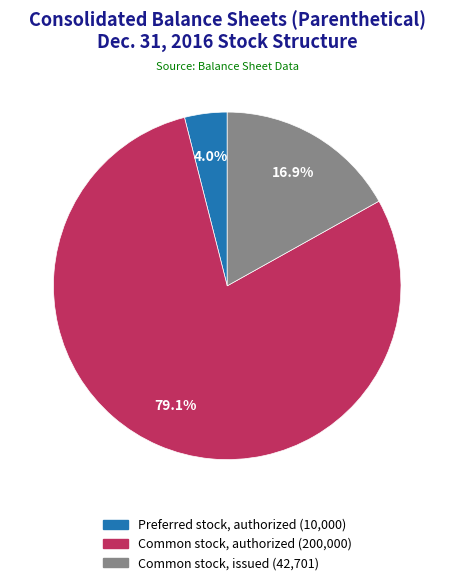

Is there any slice that represents more than half of the pie?

Yes